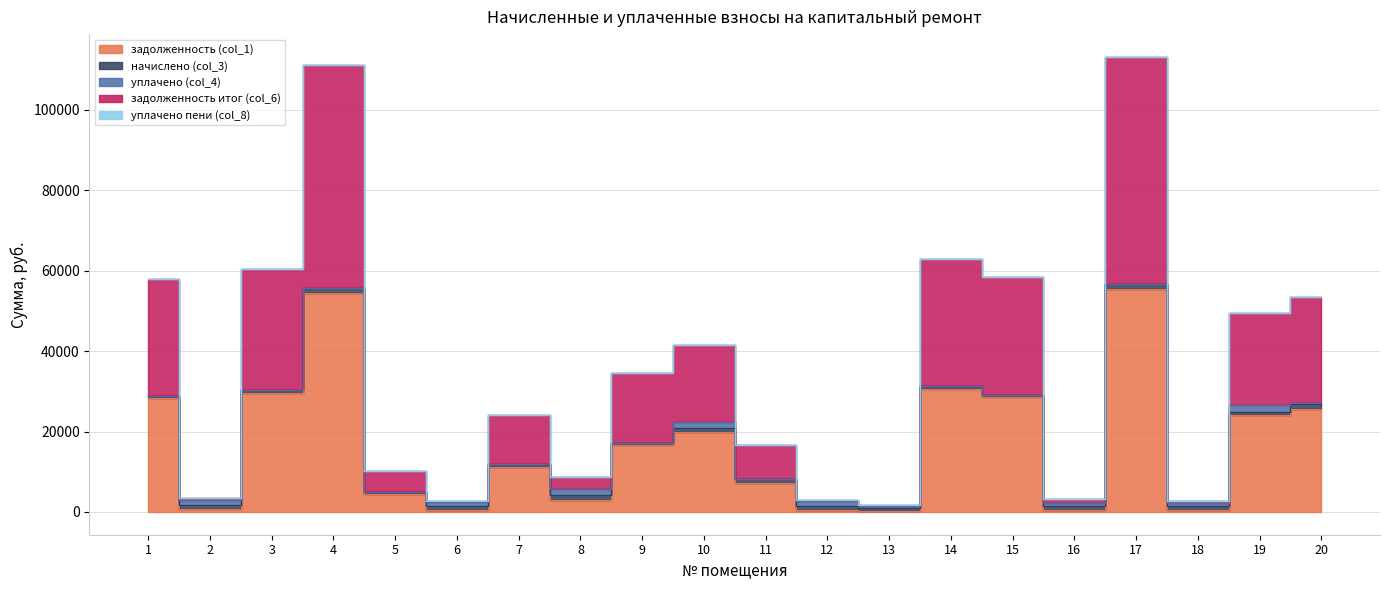

At which label is уплачено пени (col_8) closest to 15?

2